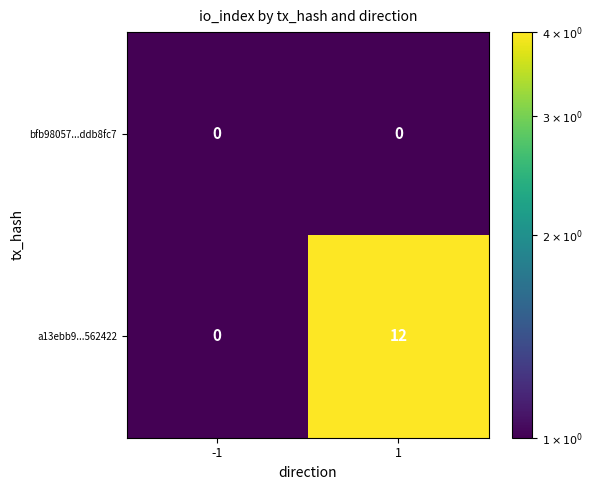

At how many categories does at least one series exceed 2?

1